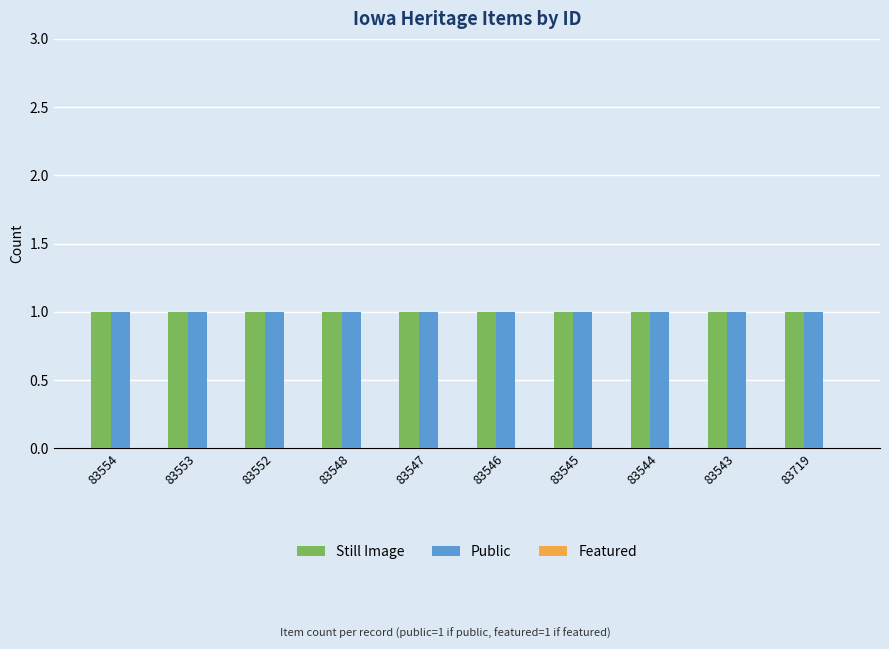

At how many categories does at least one series exceed 0?

10